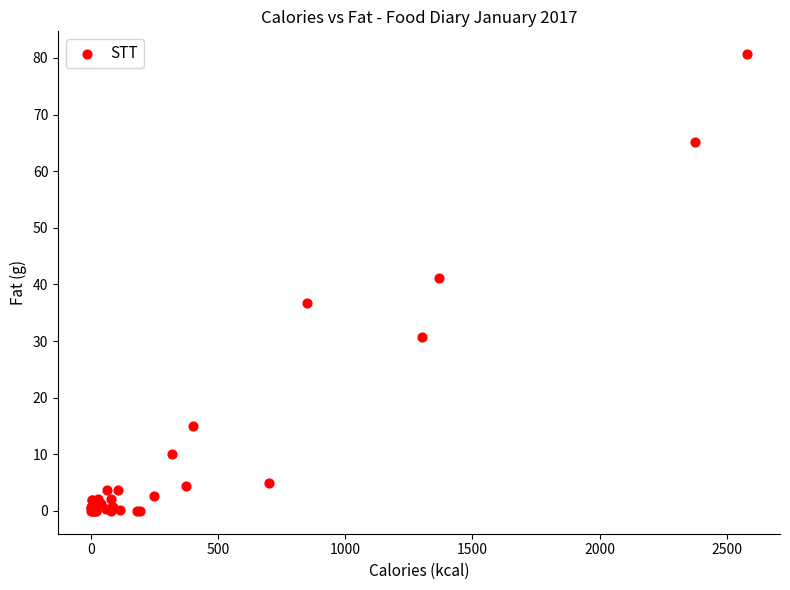

What Y value in the scatter plot is closest to 40?

41.2